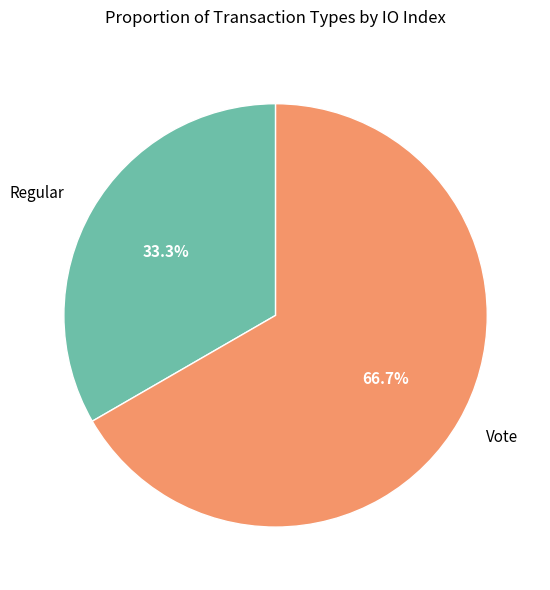

The Vote slice represents 59% of the pie. True or false?

False